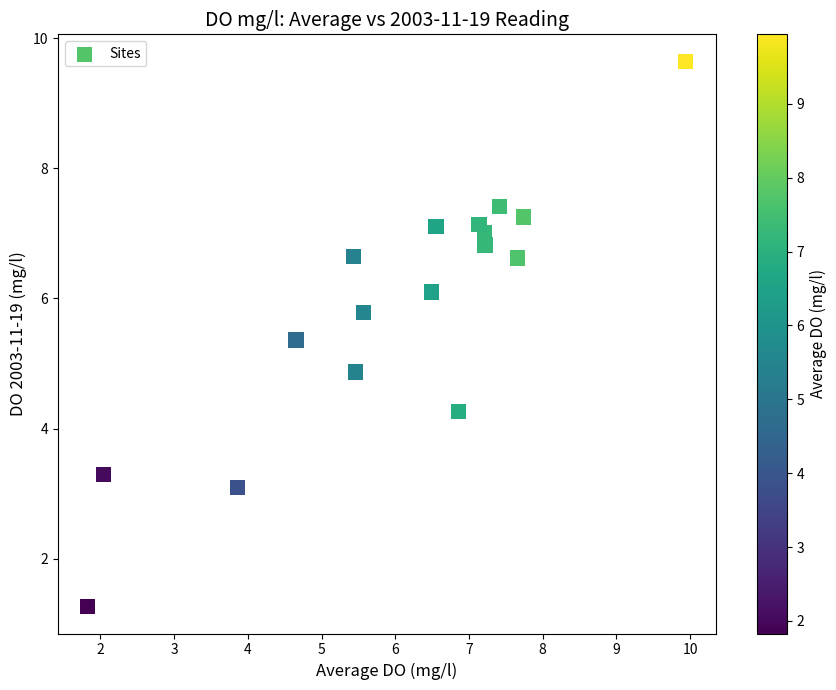

What Y value in the scatter plot is closest to 5?

4.9